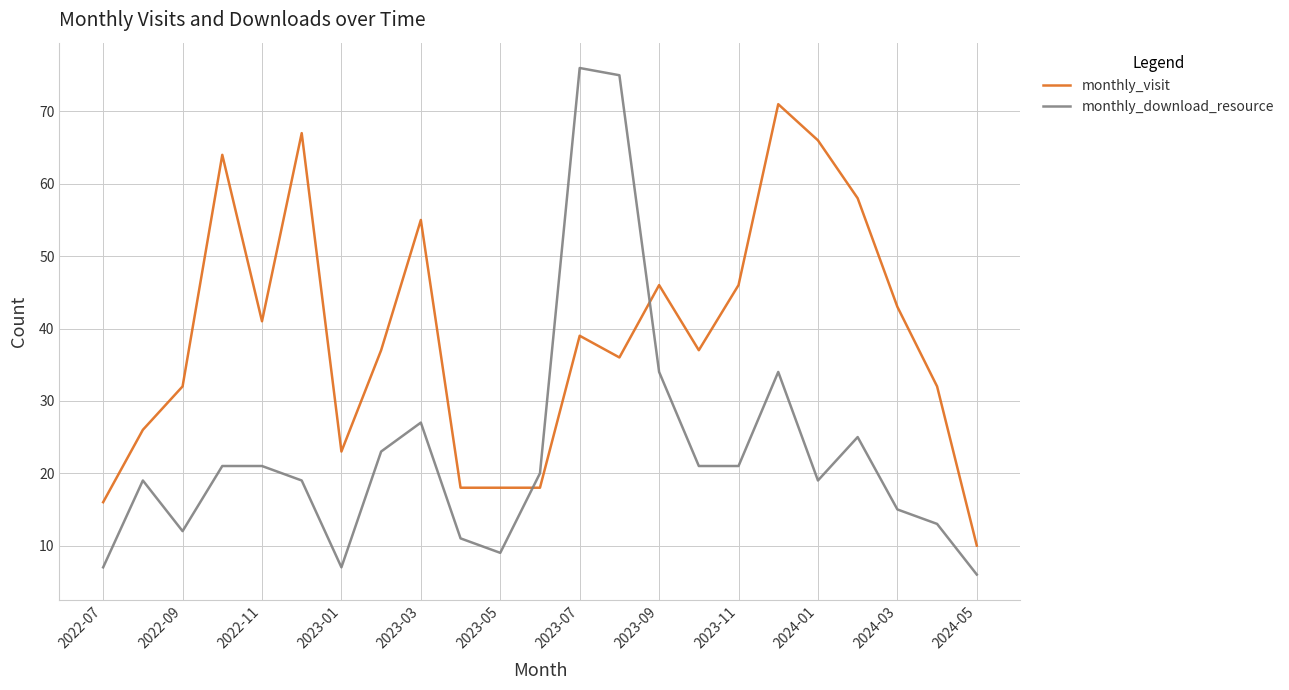

Count the number of categories in the chart.

23